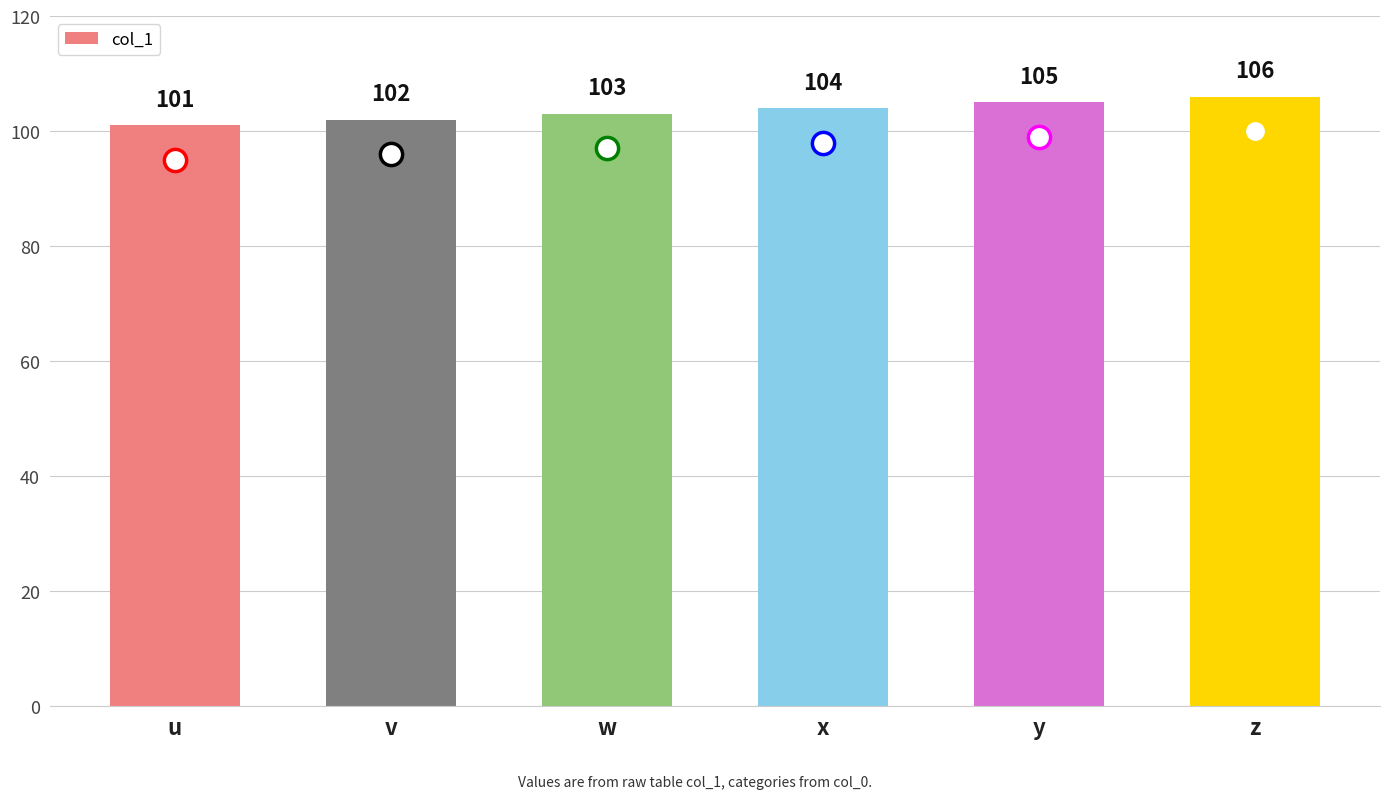

Reading left to right, list all the values displayed in this chart.

u=101	v=102	w=103	x=104	y=105	z=106